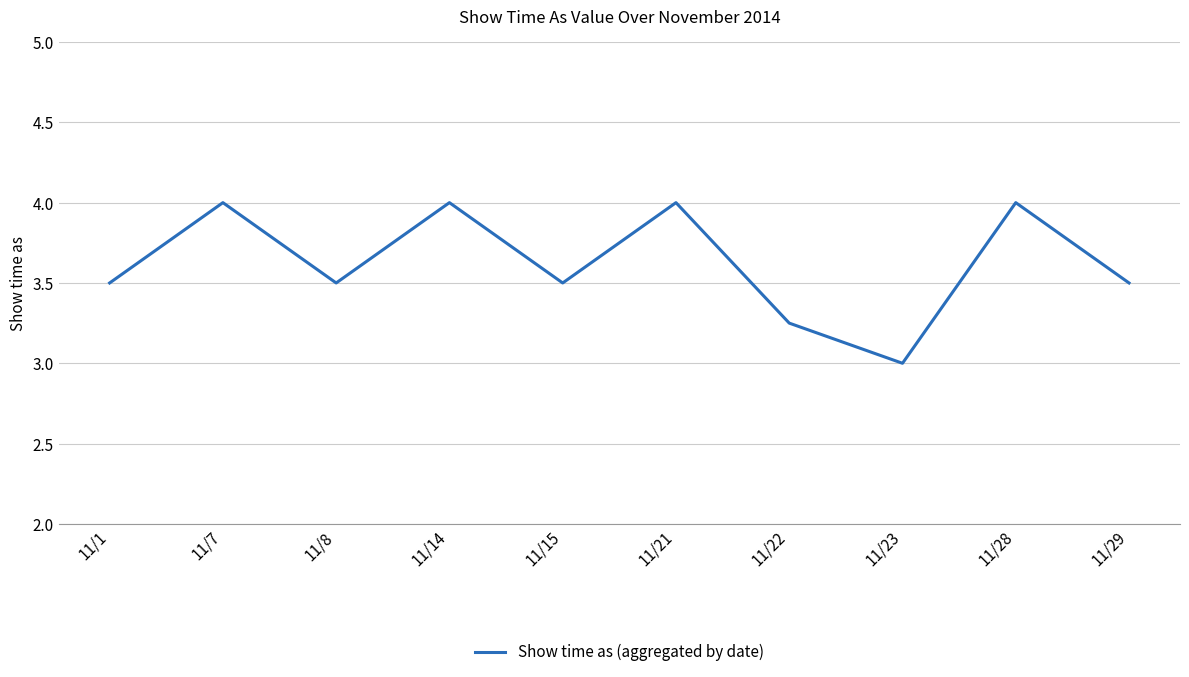

The value at 11/14 is 2.4. True or false?

False